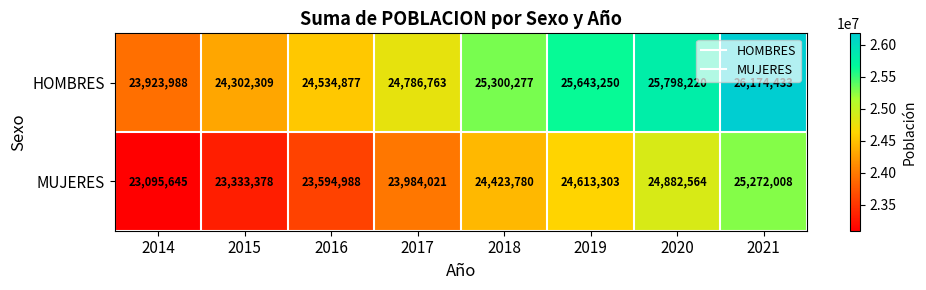

What is the greatest value displayed?

26174433